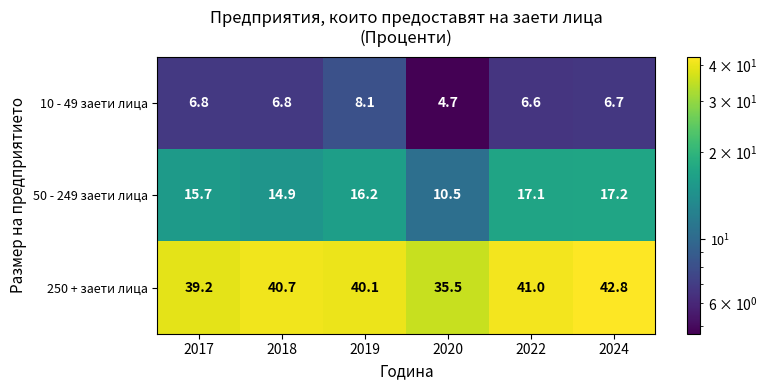

Which series has the widest spread of values?

250 + заети лица